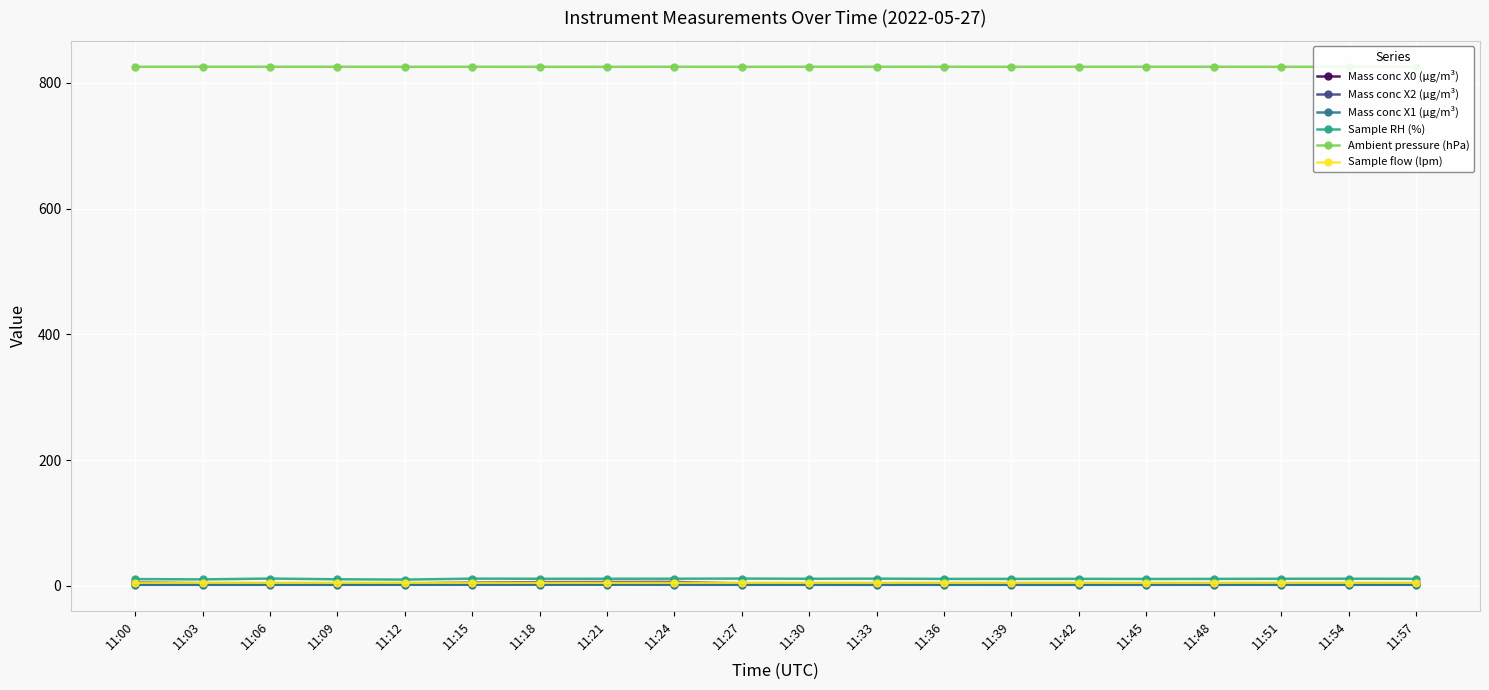

What is the difference between the highest and lowest values at 11:39?

823.8